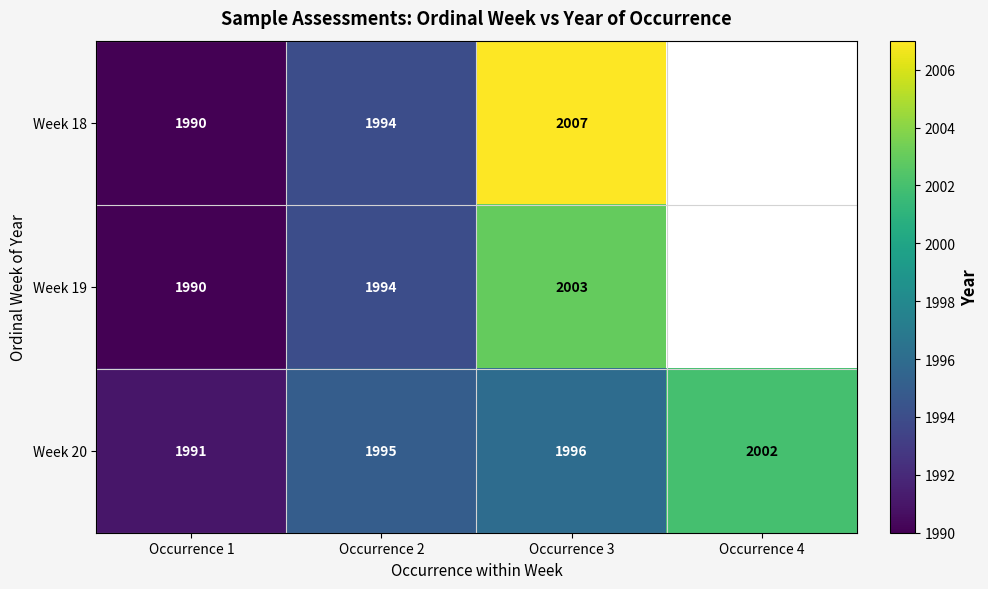

True or false: Week 19 has a value of 1994 at Occurrence 2.

True